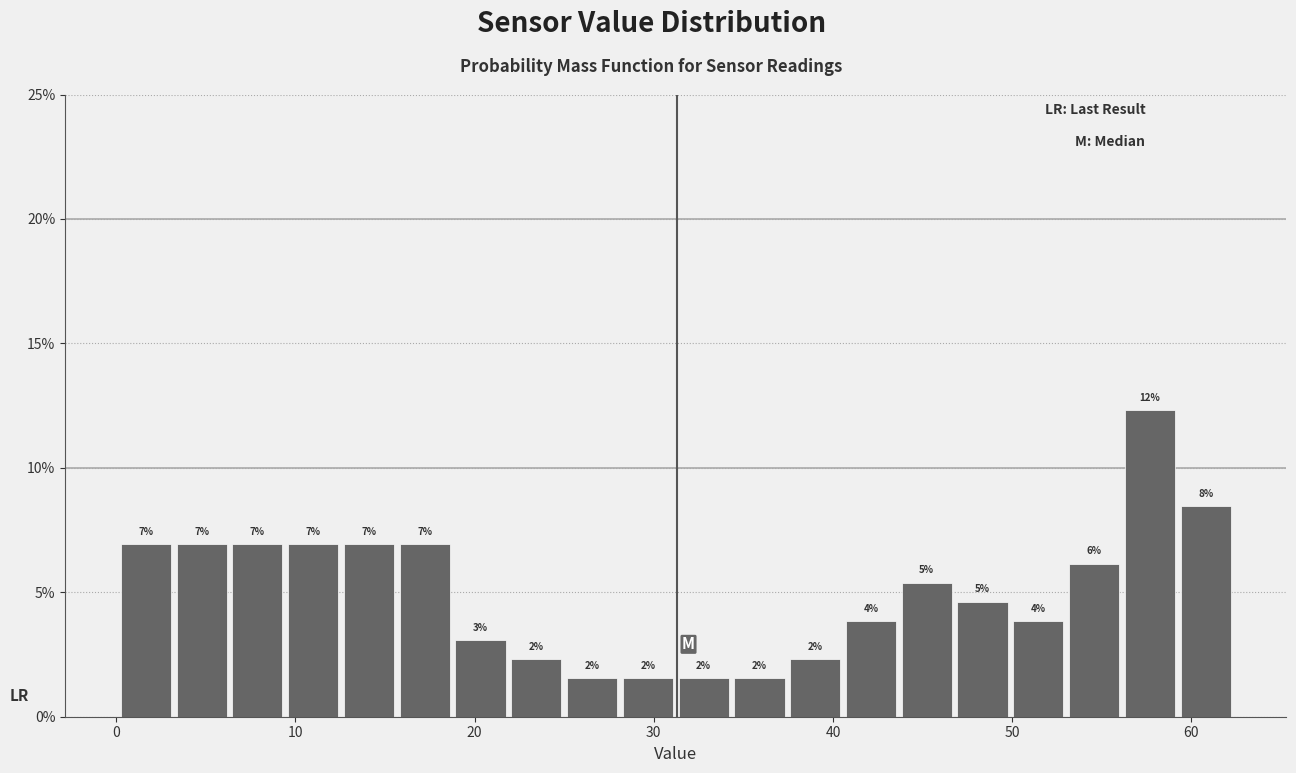

Around what value on the x-axis is the tallest bar? Give the approximate position of its centre, as read against the axis.

58